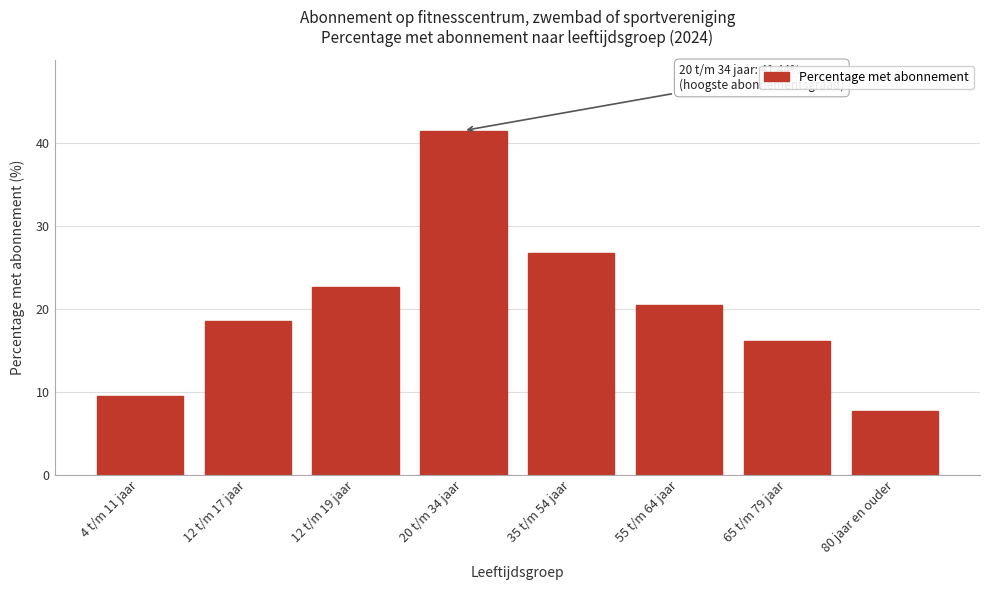

What is the maximum value shown in the chart?

41.4